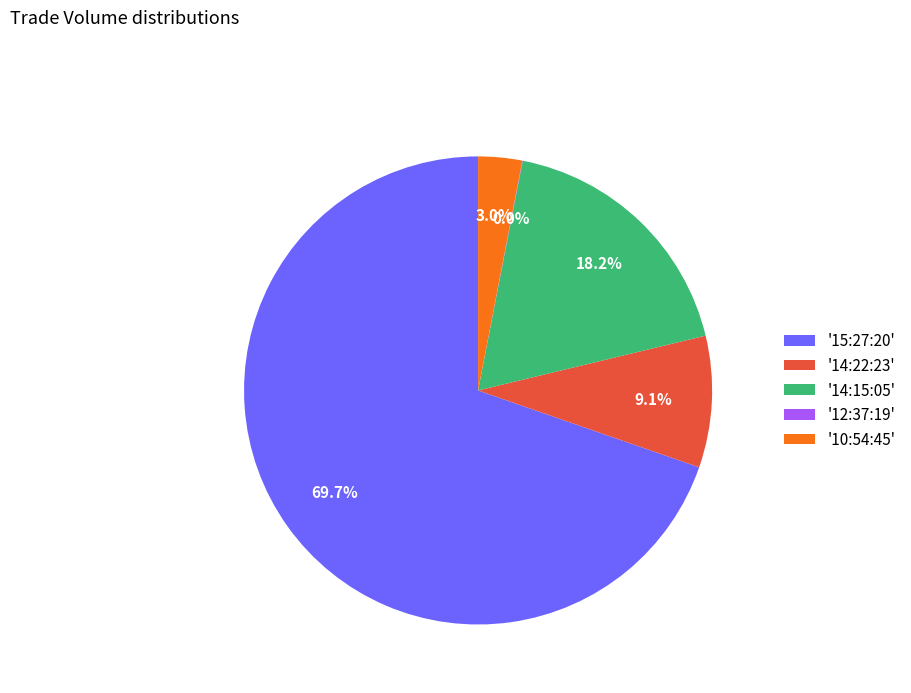

Is there any slice that represents more than half of the pie?

Yes